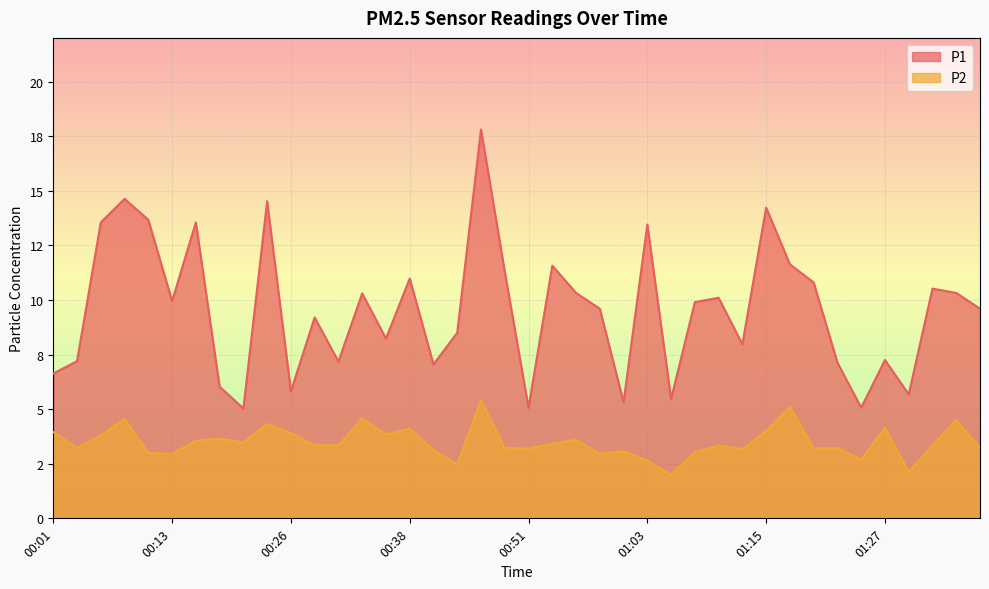

At how many categories does at least one series exceed 2?

40